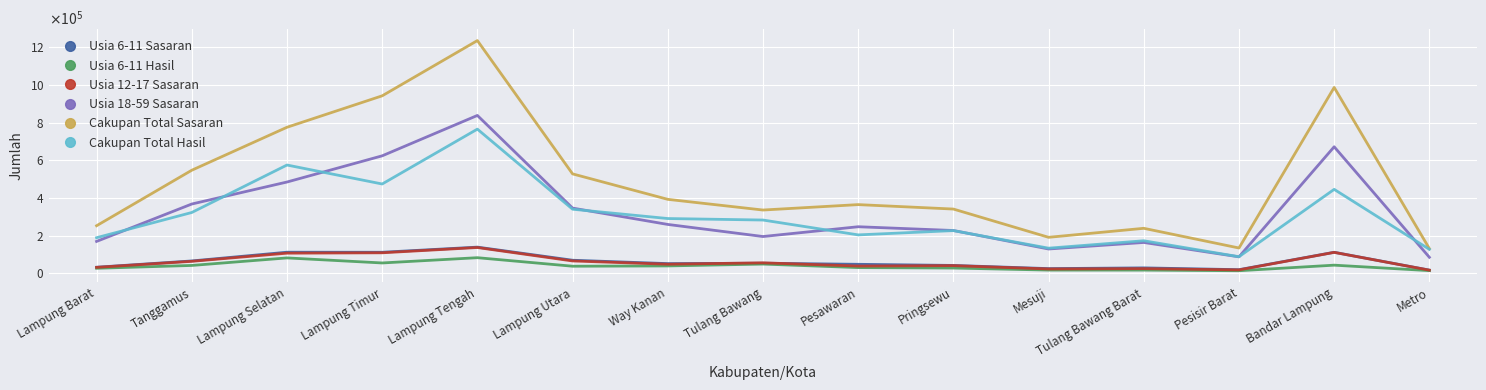

Reading left to right, what are all the values shown in this chart?

Usia 6-11 Sasaran: 31601	64979	111353	111078	138349	68708	50836	52854	47144	41181	24281	28159	18586	111025	16302
Usia 6-11 Hasil: 26088	41099	81090	54293	82248	37004	38566	48397	29704	27296	16465	16320	13054	42596	13568
Usia 12-17 Sasaran: 30869	62939	106241	108279	136274	64944	47573	55065	37853	40000	22309	24020	17375	110499	16038
Usia 18-59 Sasaran: 168751	367262	484090	623176	837645	345623	258834	194654	246627	226687	128456	163138	86847	671238	84480
Cakupan Total Sasaran: 252018	546701	774818	941812	1235185	527269	392119	335342	364126	340520	190497	238282	133762	986310	130526
Cakupan Total Hasil: 188400	322294	574332	473592	764980	339668	290173	282242	203359	226079	132826	172166	87434	445121	126651